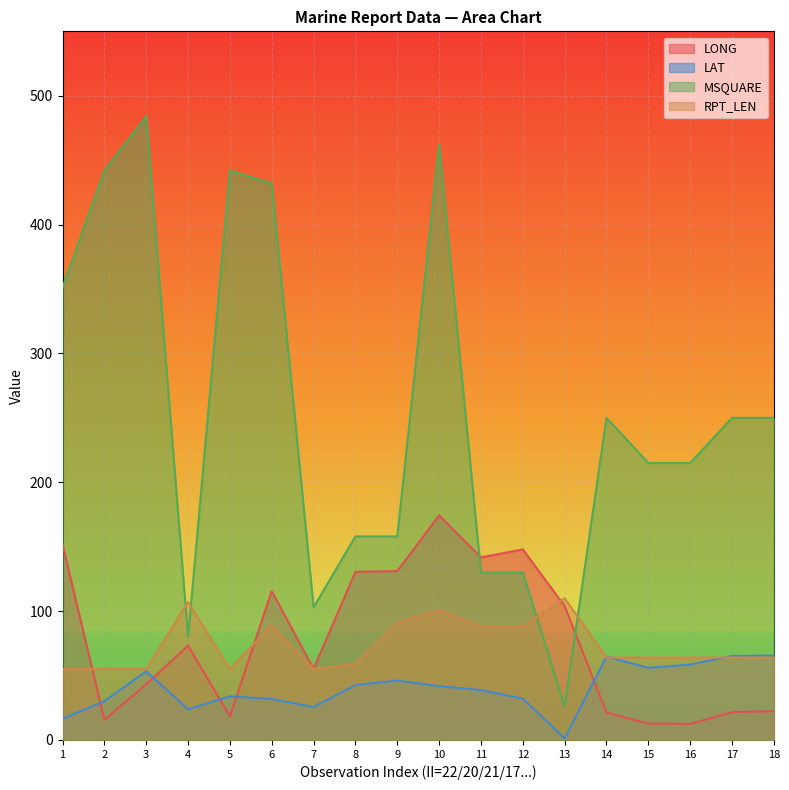

After their last crossing, which series has the higher values: RPT_LEN or LAT?

LAT